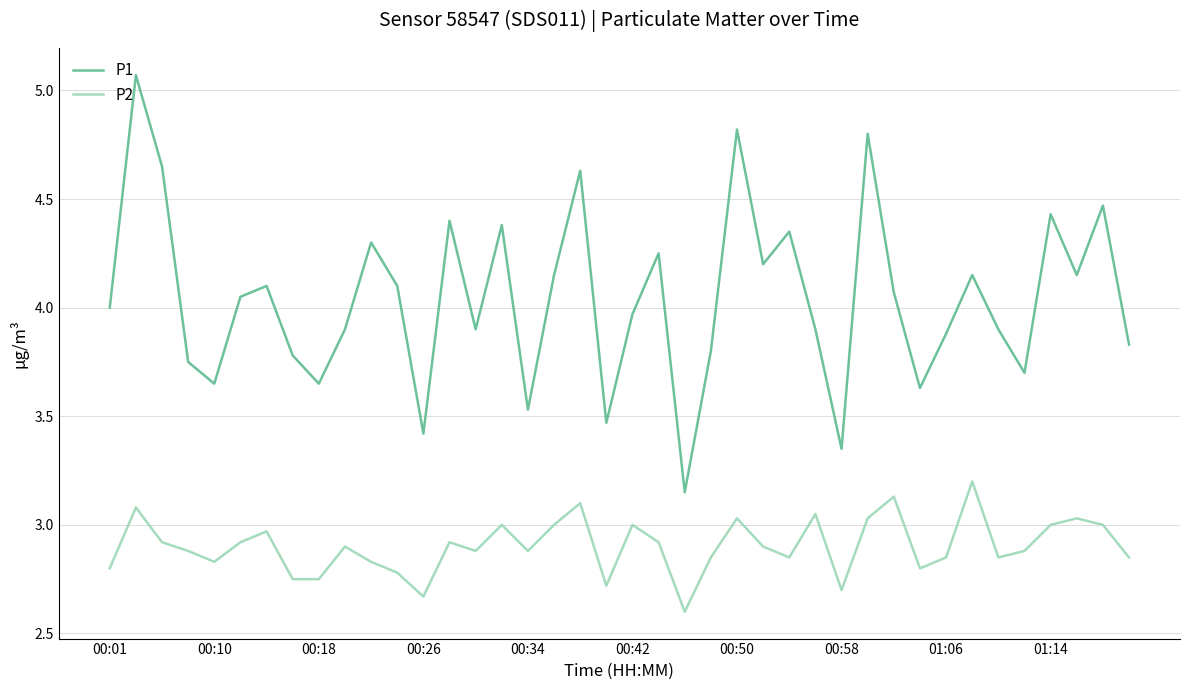

What is the difference between the maximum and minimum values in the P1 series?

1.9